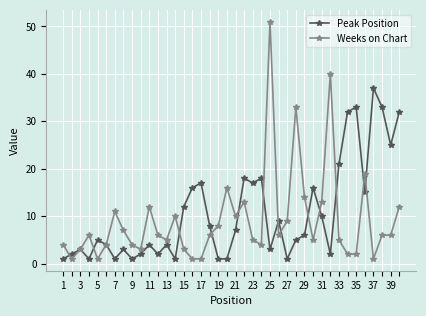

What is the difference between the maximum and minimum values in the Weeks on Chart series?

50